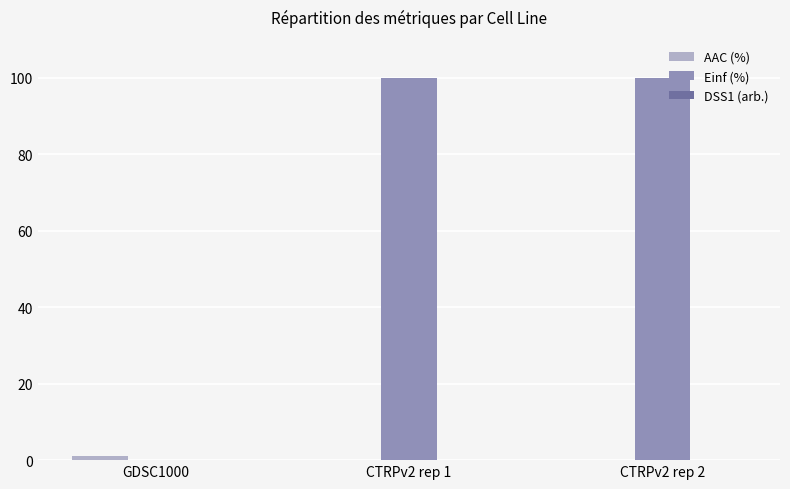

True or false: AAC (%) has a value of 1.1 at GDSC1000.

True